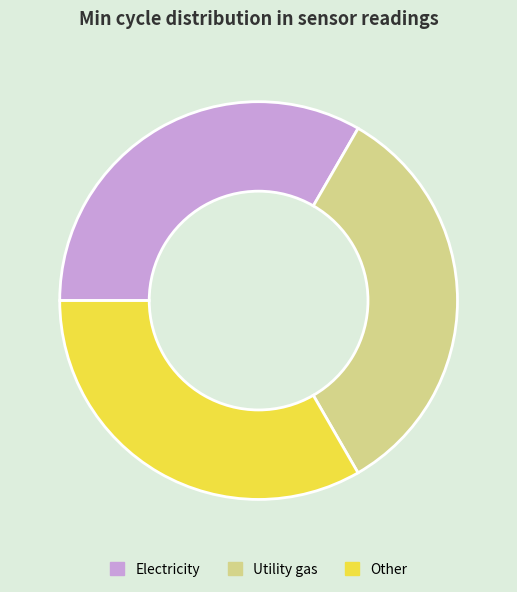

Do Other and Utility gas together represent more than half of the pie?

Yes